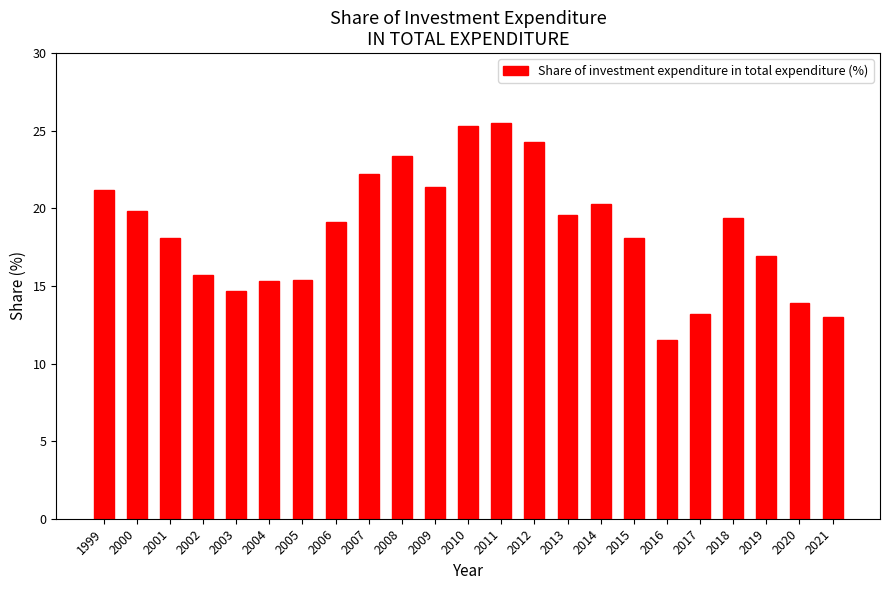

What is the minimum value shown in the chart?

11.5